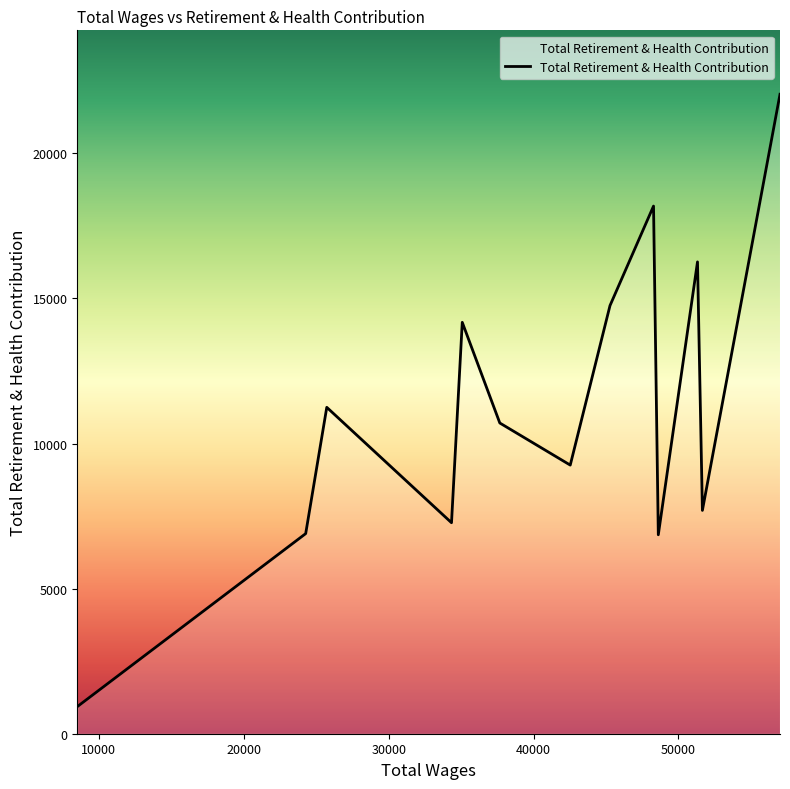

How many series are shown in this chart?

1